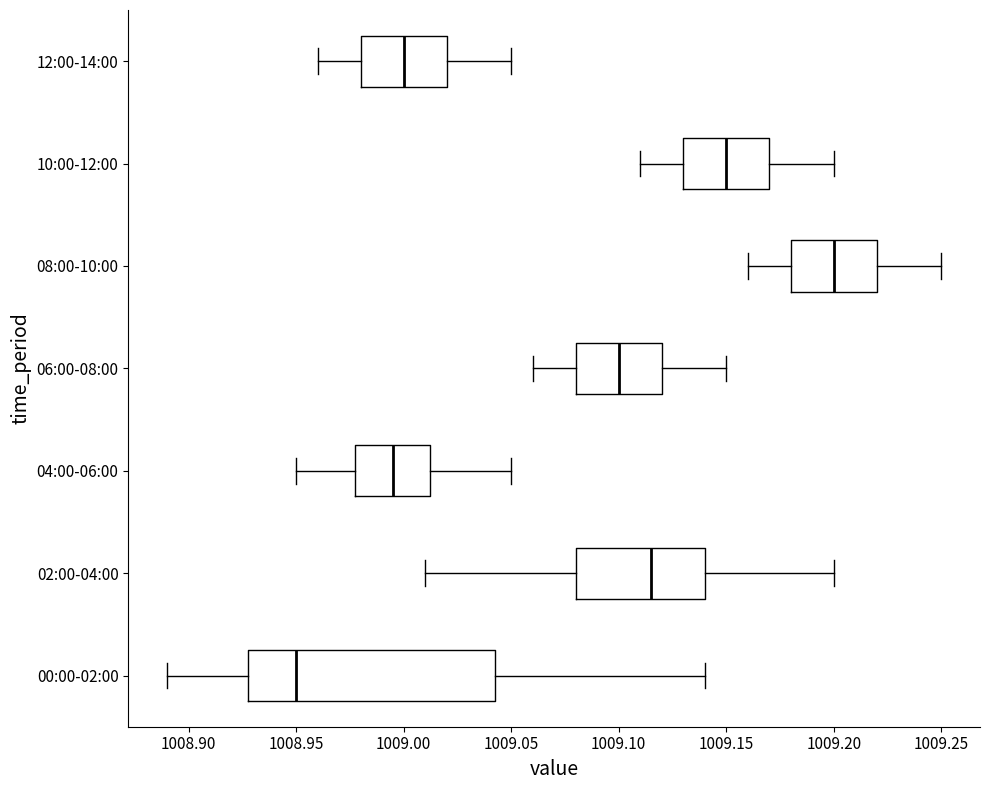

Reading bottom to top, transcribe this box plot: for each box, give where its median line is, the range the box spans, and where its two whiskers end, as read against the x-axis. The values are not printed on the chart, so give them approximately, as read against the axis.

00:00-02:00: median 1008.950, box 1008.930 to 1009.045, whiskers 1008.890 to 1009.140
02:00-04:00: median 1009.115, box 1009.080 to 1009.140, whiskers 1009.010 to 1009.200
04:00-06:00: median 1008.995, box 1008.980 to 1009.015, whiskers 1008.950 to 1009.050
06:00-08:00: median 1009.100, box 1009.080 to 1009.120, whiskers 1009.060 to 1009.150
08:00-10:00: median 1009.200, box 1009.180 to 1009.220, whiskers 1009.160 to 1009.250
10:00-12:00: median 1009.150, box 1009.130 to 1009.170, whiskers 1009.110 to 1009.200
12:00-14:00: median 1009.000, box 1008.980 to 1009.020, whiskers 1008.960 to 1009.050